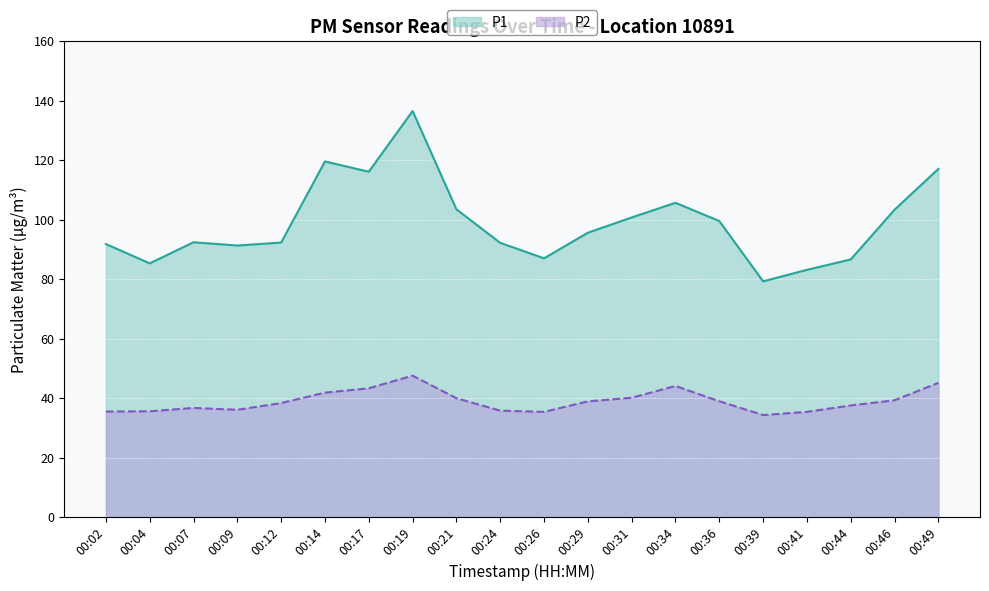

Which category has the highest value across all series?

00:19